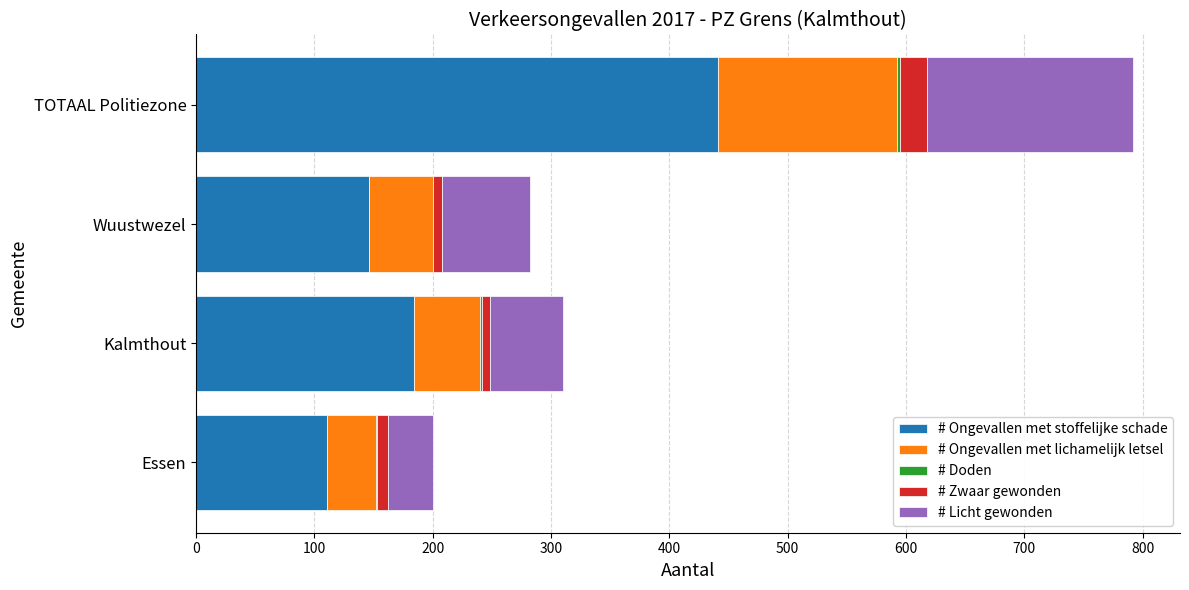

Count the number of data series in this chart.

5